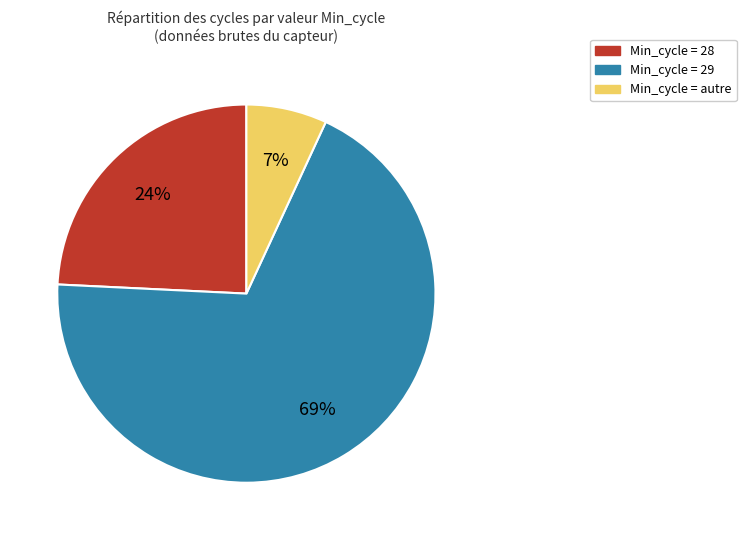

To the nearest percent, what is the average slice percentage?

33%